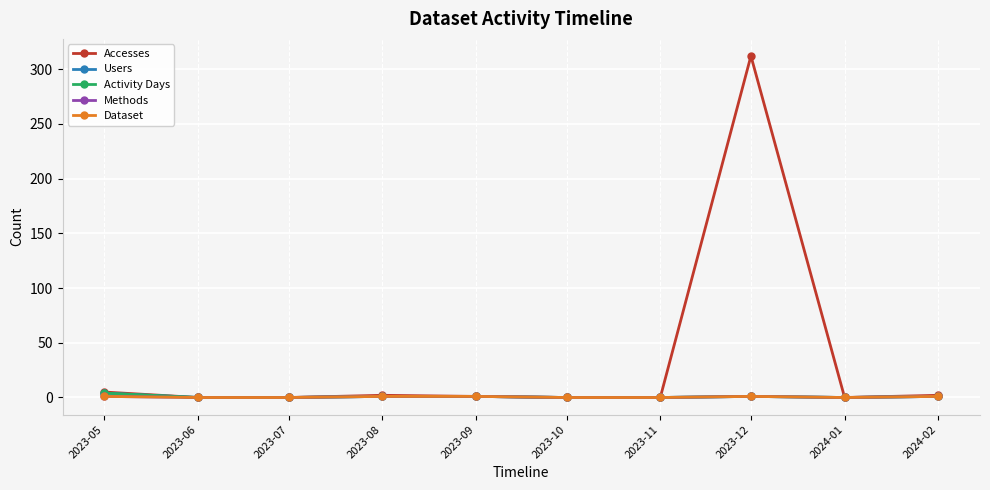

Is the value of Accesses at 2024-02 greater than the value of Users at 2023-06?

Yes